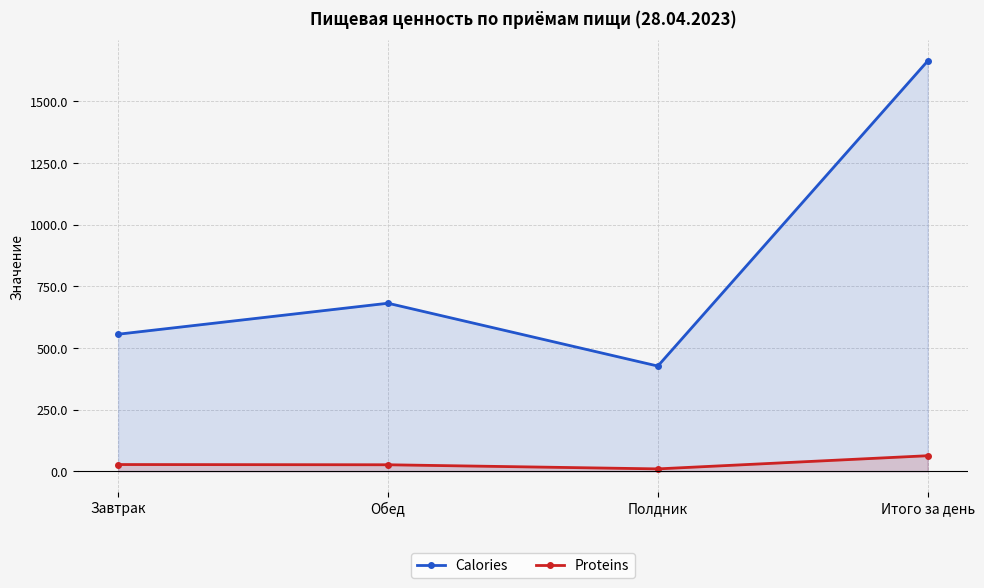

Is the value of Calories at Итого за день greater than the value of Proteins at Полдник?

Yes